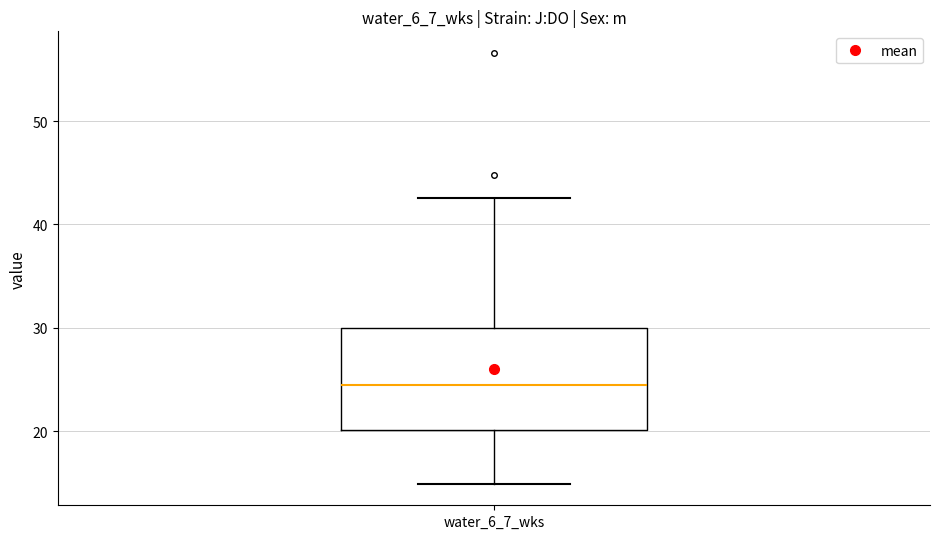

Transcribe this box plot: give where the median line is, the range the box spans, and where the two whiskers end, as read against the y-axis. The values are not printed on the chart, so give them approximately, as read against the axis.

median 24, box 20 to 30, whiskers 15 to 43